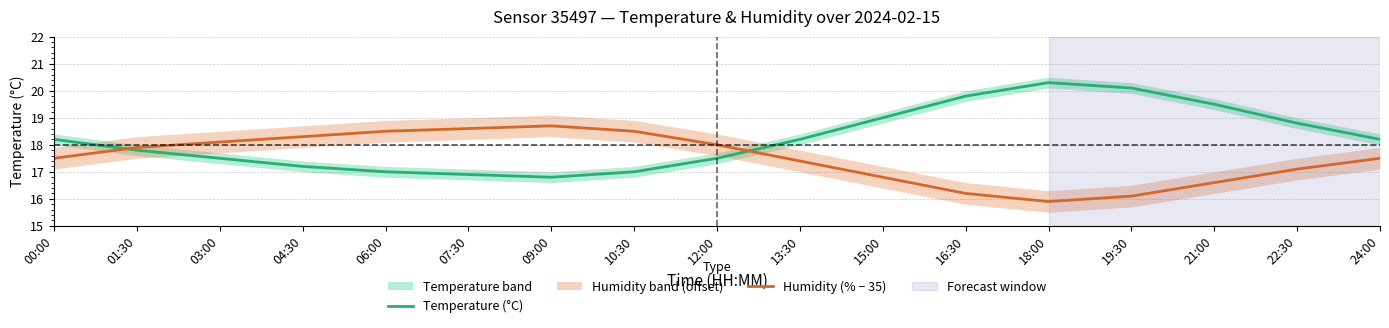

What is the minimum value for Temperature (°C)?

16.8